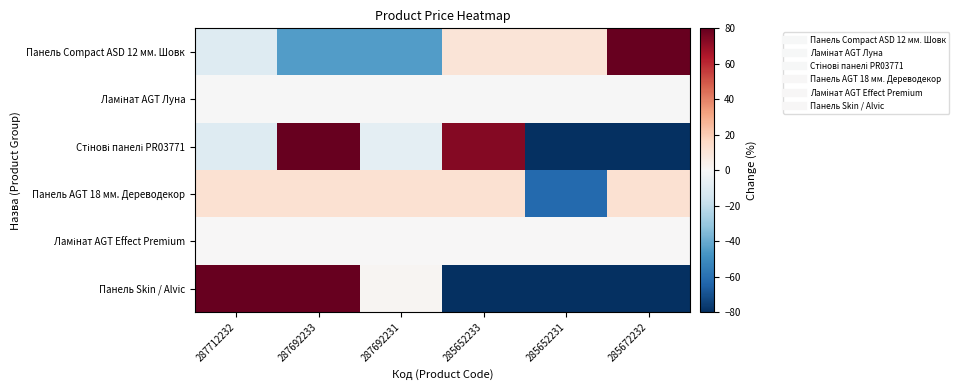

Which series changed the most between 287692233 and 285672232?

Стінові панелі PR03771